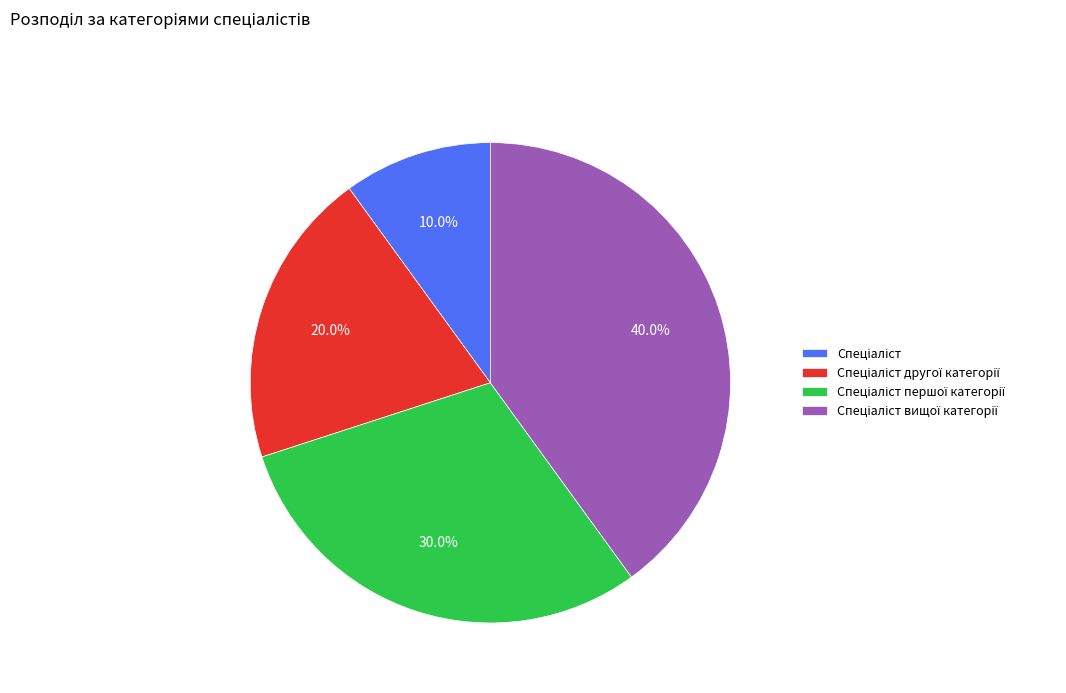

Does any single category account for the majority?

No